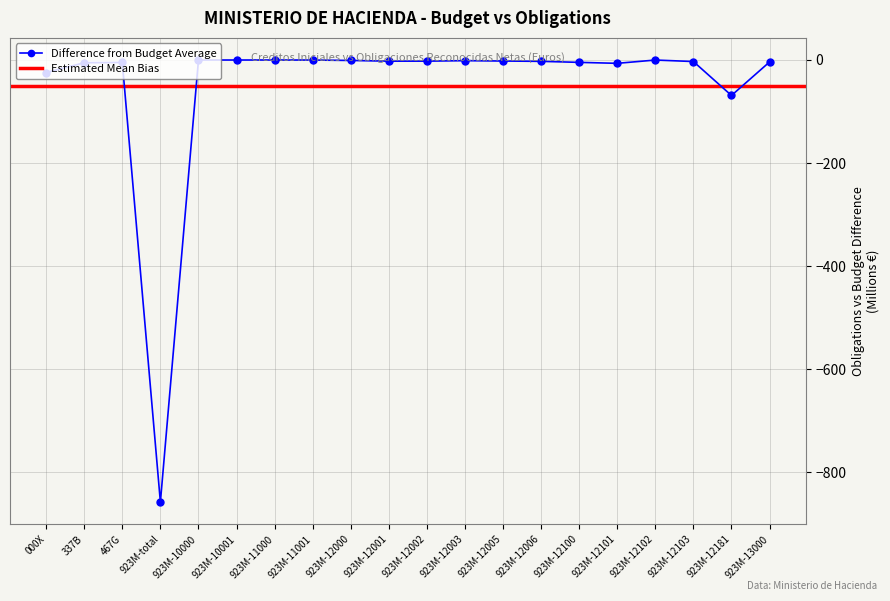

Reading left to right, transcribe all the data shown in this chart.

-24.4	-5.4	-4.9	-857.7	-0.1	-0.1	-0.1	-0.2	-1.0	-2.3	-2.3	-1.4	-2.1	-2.7	-4.7	-6.5	-0.2	-3.1	-68.9	-3.9